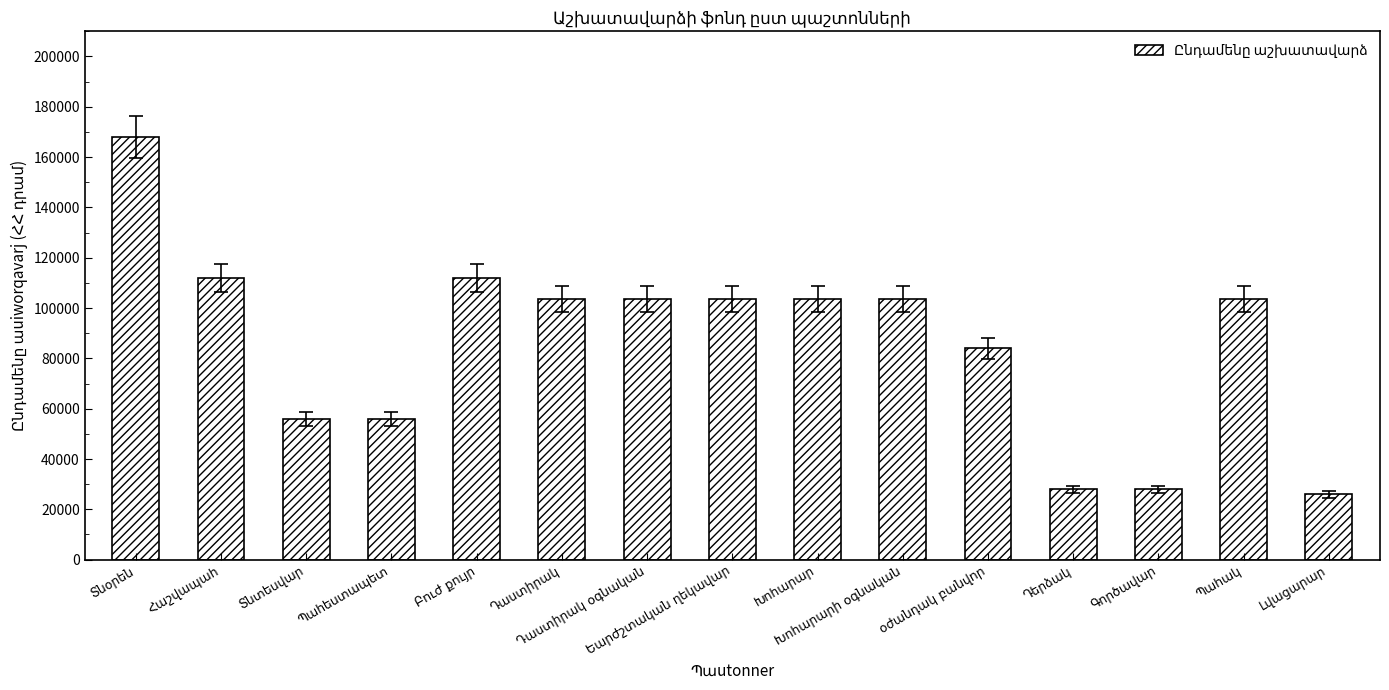

What is the difference between the maximum and minimum values?

142075